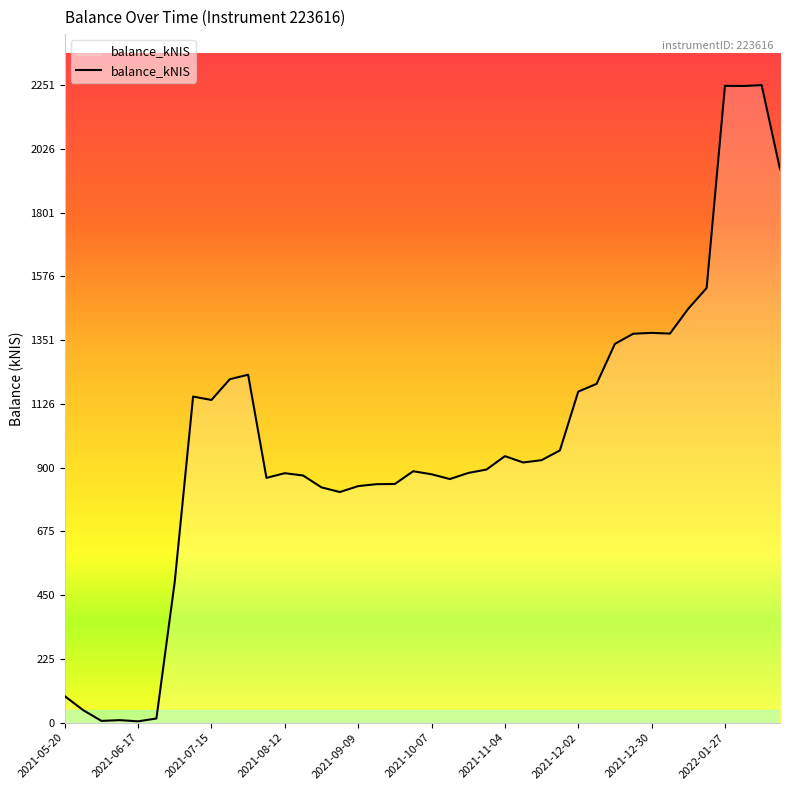

What is the smallest value displayed?

4.9